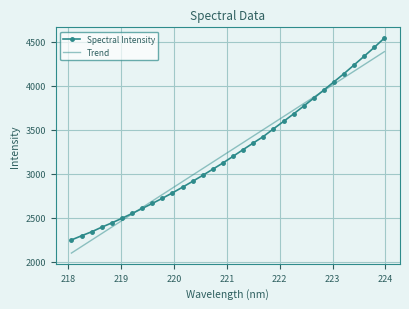

Reading left to right, transcribe all the data shown in this chart.

218.0596=2246.2	218.2508=2293.2	218.442=2338.7	218.6332=2391.0	218.8244=2439.9	219.0156=2492.0	219.2067=2546.5	219.3979=2603.3	219.589=2660.3	219.7801=2719.2	219.9712=2780.9	220.1623=2845.5	220.3533=2911.8	220.5444=2980.1	220.7354=3050.1	220.9264=3120.4	221.1174=3195.8	221.3083=3272.0	221.4993=3347.0	221.6902=3420.6	221.8812=3507.6	222.0721=3592.2	222.263=3677.6	222.4538=3766.6	222.6447=3857.0	222.8355=3949.0	223.0264=4041.9	223.2172=4135.3	223.408=4234.1	223.5987=4333.1	223.7895=4433.6	223.9802=4539.1